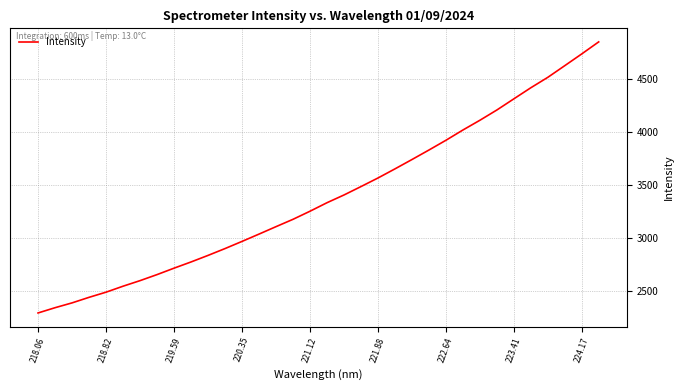

What is the difference between the maximum and minimum values?

2558.5